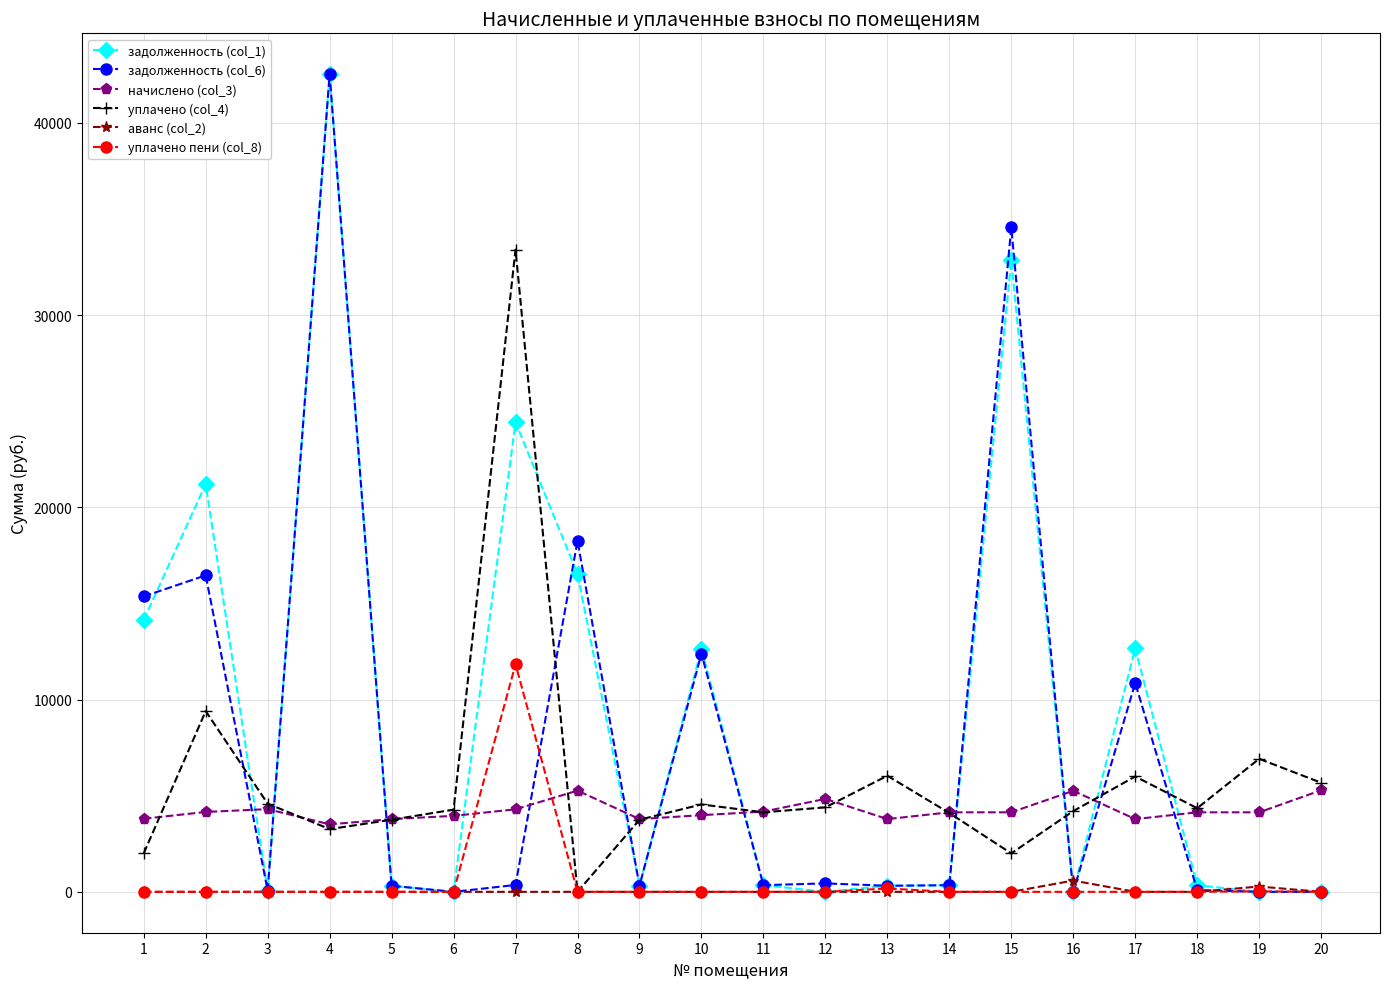

True or false: задолженность (col_1) has more than 0 interior local peaks.

True